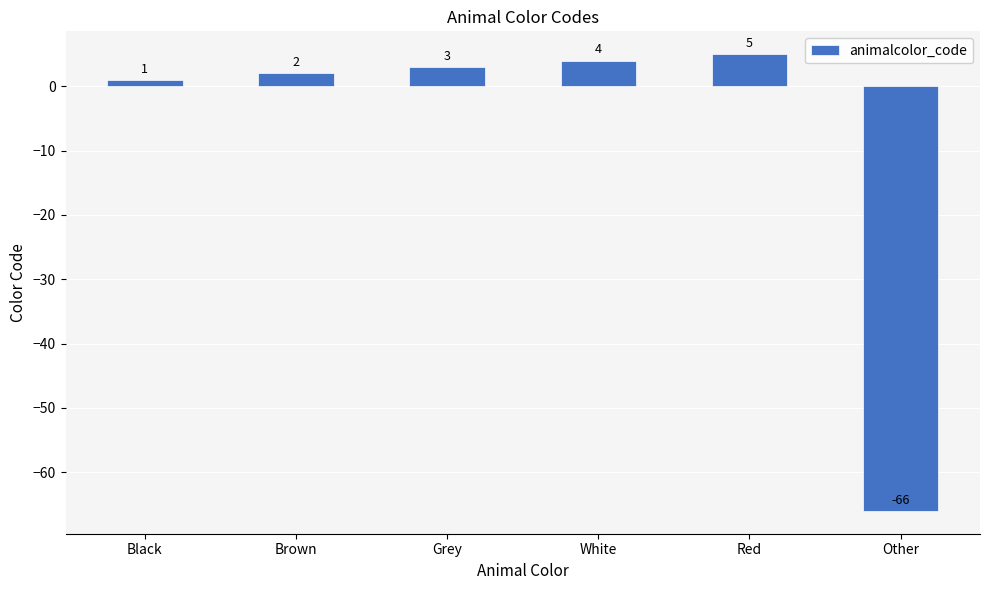

What is the label of the 1st bar from the left?

Black